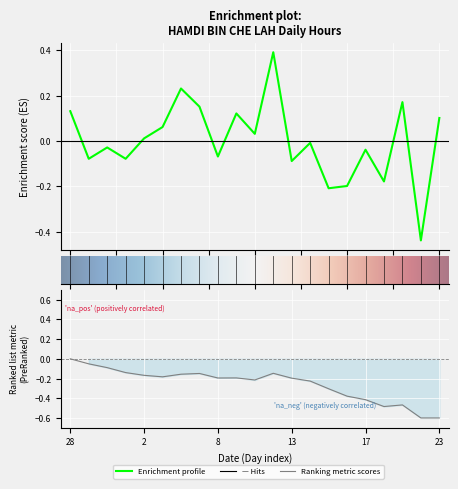

How many data points does each series have?

21